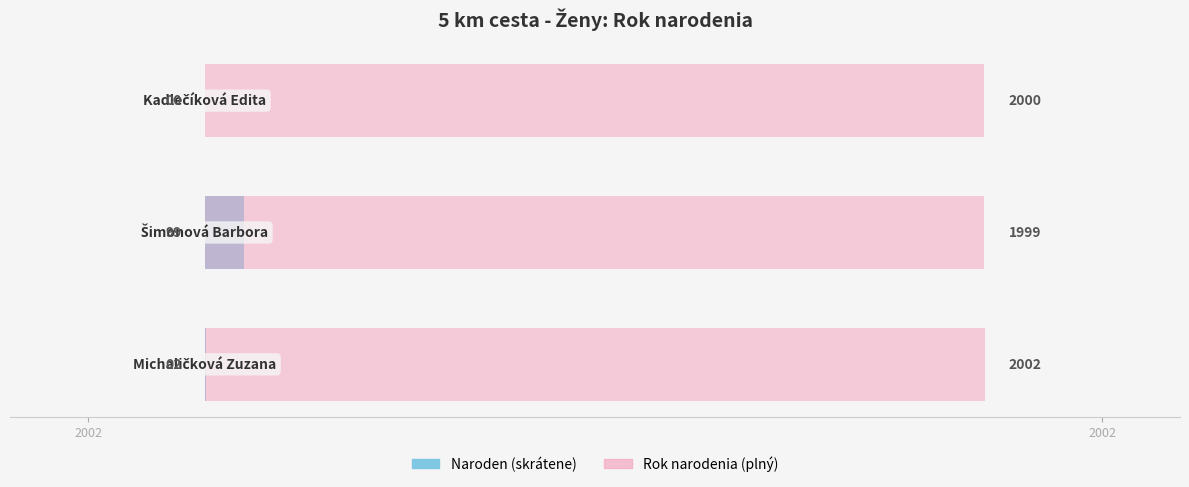

Which series has the largest range (max minus min)?

Naroden (skrátene)